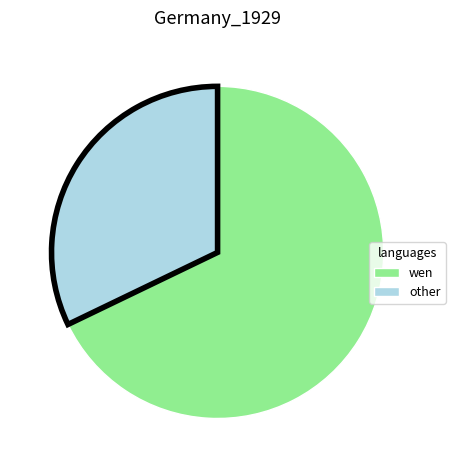

Count the number of slices in the pie.

2